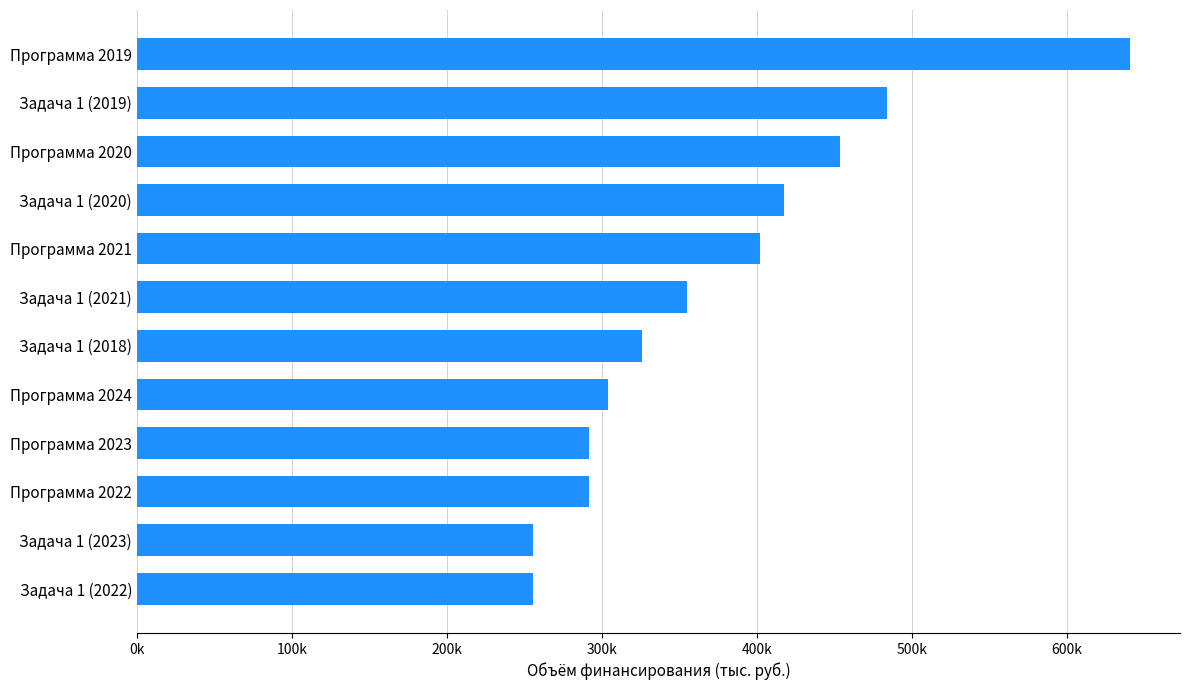

What is the smallest value displayed?

255860.1